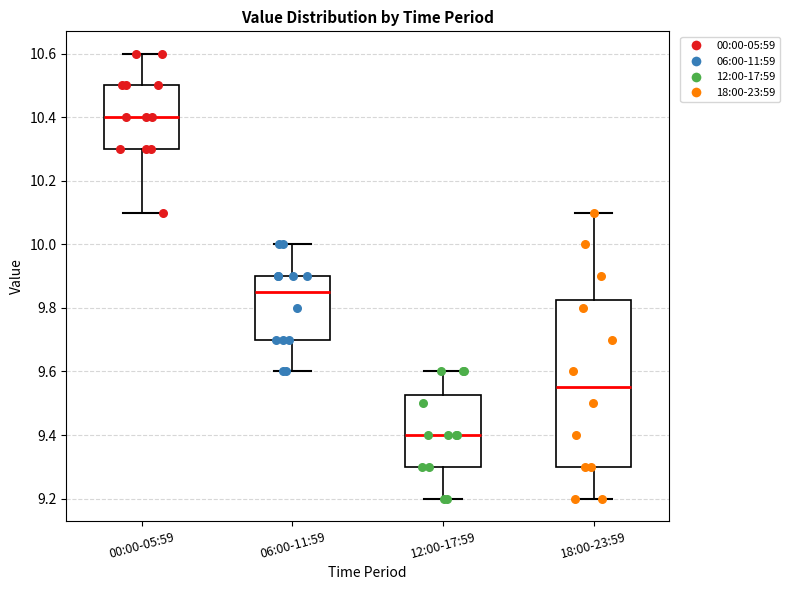

Reading left to right, read every box against the y-axis: the position of its median line, the range the box covers, and the ends of its whiskers. The values are not printed on the chart, so give them approximately, as read against the axis.

00:00-05:59: median 10.40, box 10.30 to 10.50, whiskers 10.10 to 10.60
06:00-11:59: median 9.86, box 9.70 to 9.90, whiskers 9.60 to 10.00
12:00-17:59: median 9.40, box 9.30 to 9.52, whiskers 9.20 to 9.60
18:00-23:59: median 9.56, box 9.30 to 9.82, whiskers 9.20 to 10.10